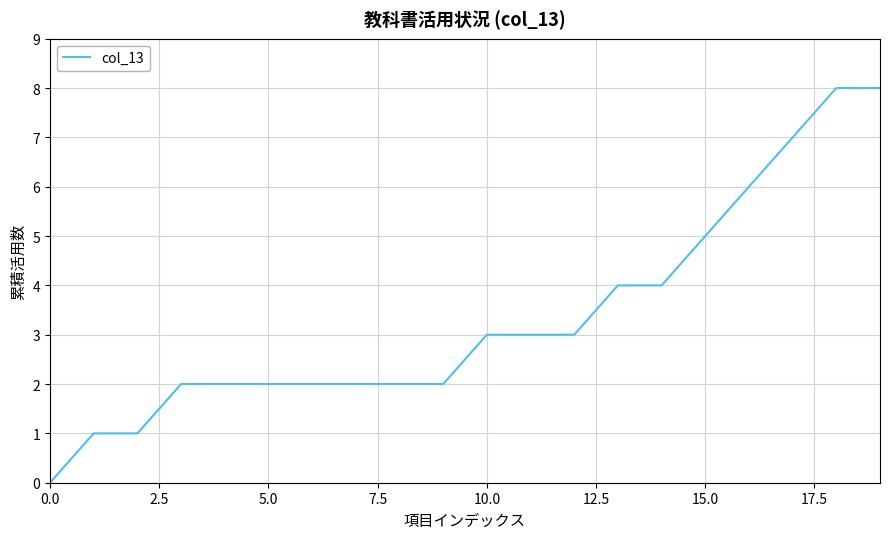

What is the greatest value displayed?

8